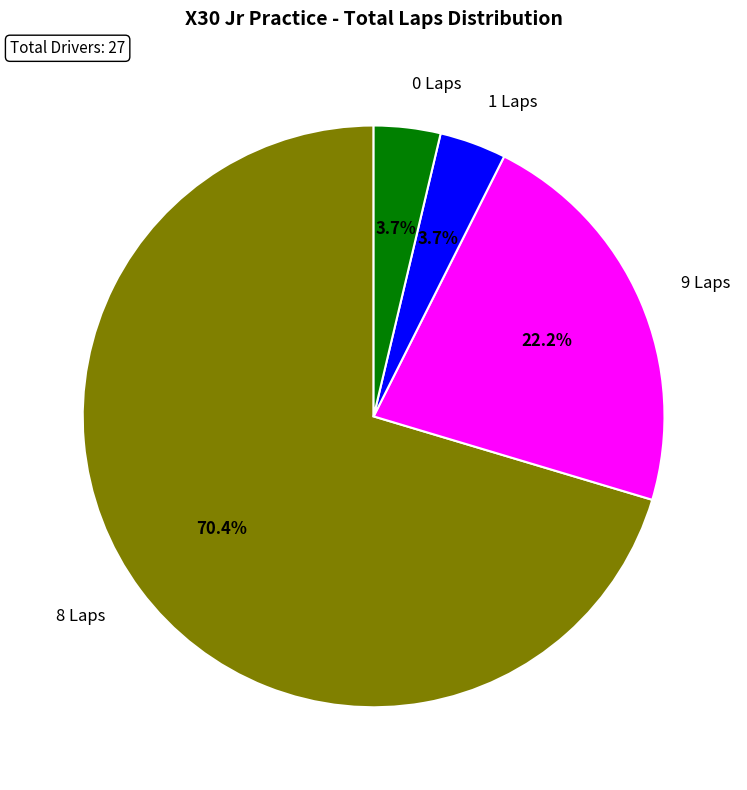

What percentage is NOT represented by 8 Laps?

29.6%